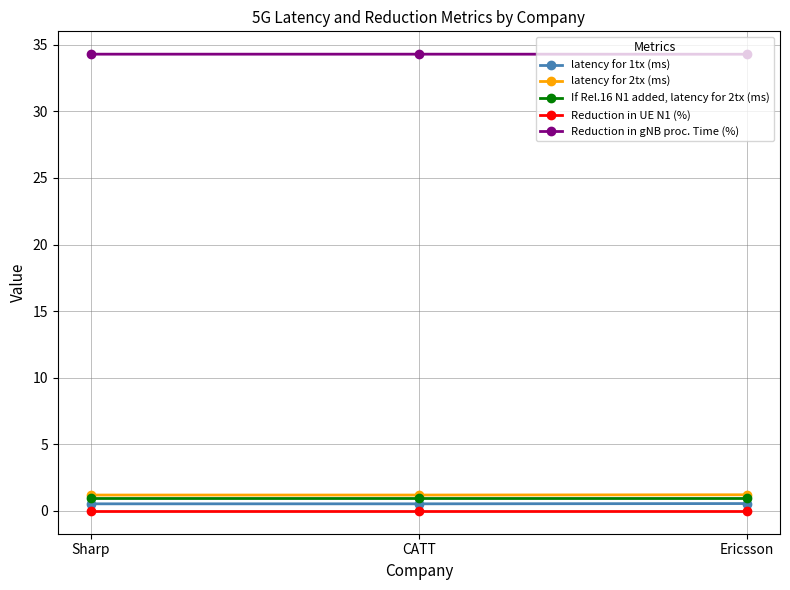

What is the highest value of the Reduction in gNB proc. Time (%) series?

34.3